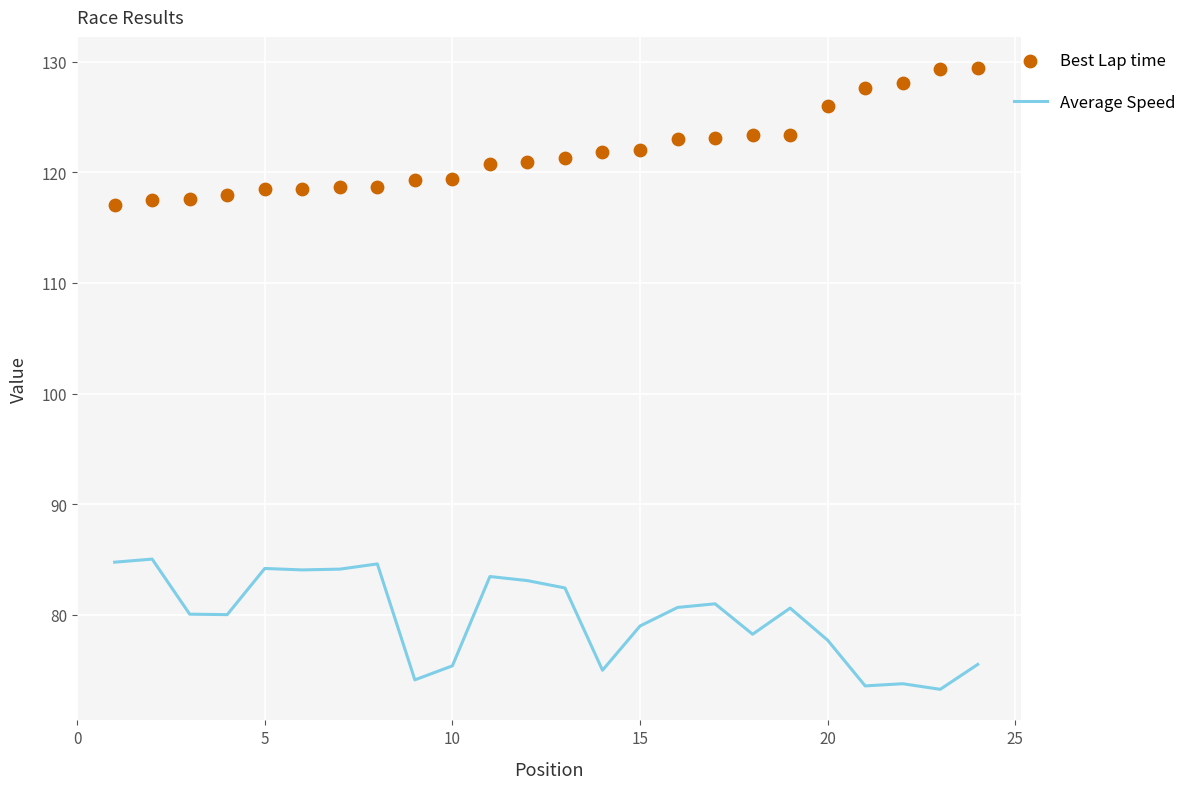

What is the highest value of the Average Speed series?

85.0